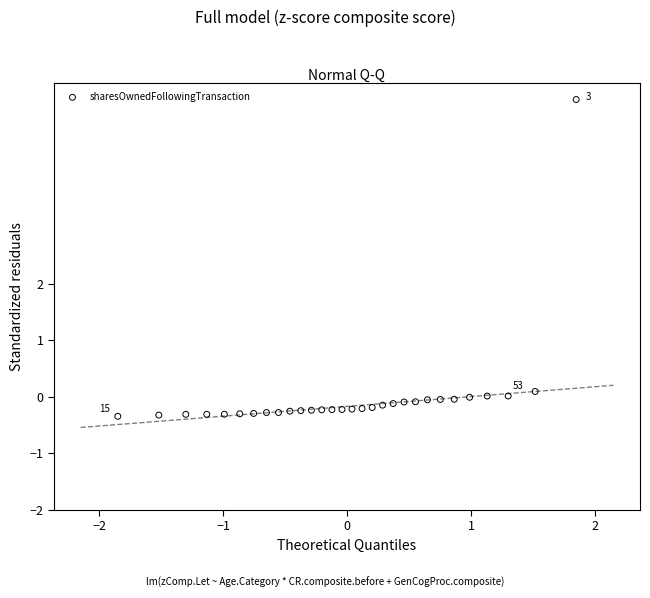

What is the range of X values (max minus min)?

3.7